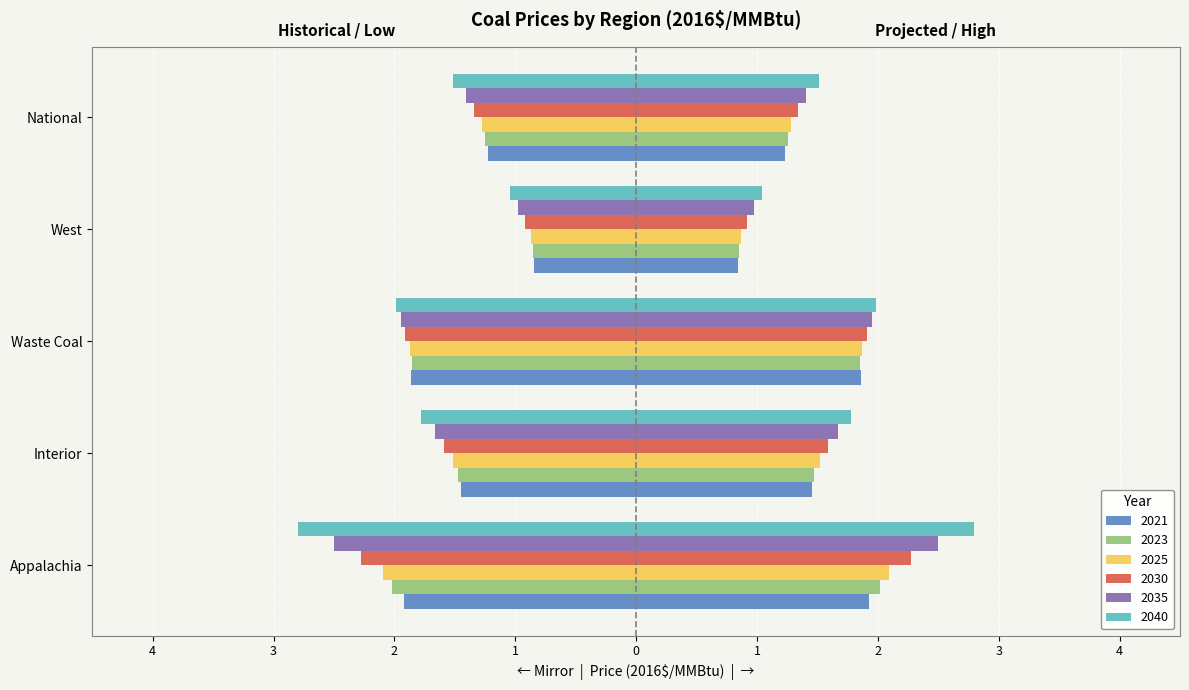

What is the sum of all 2040 values?

9.1